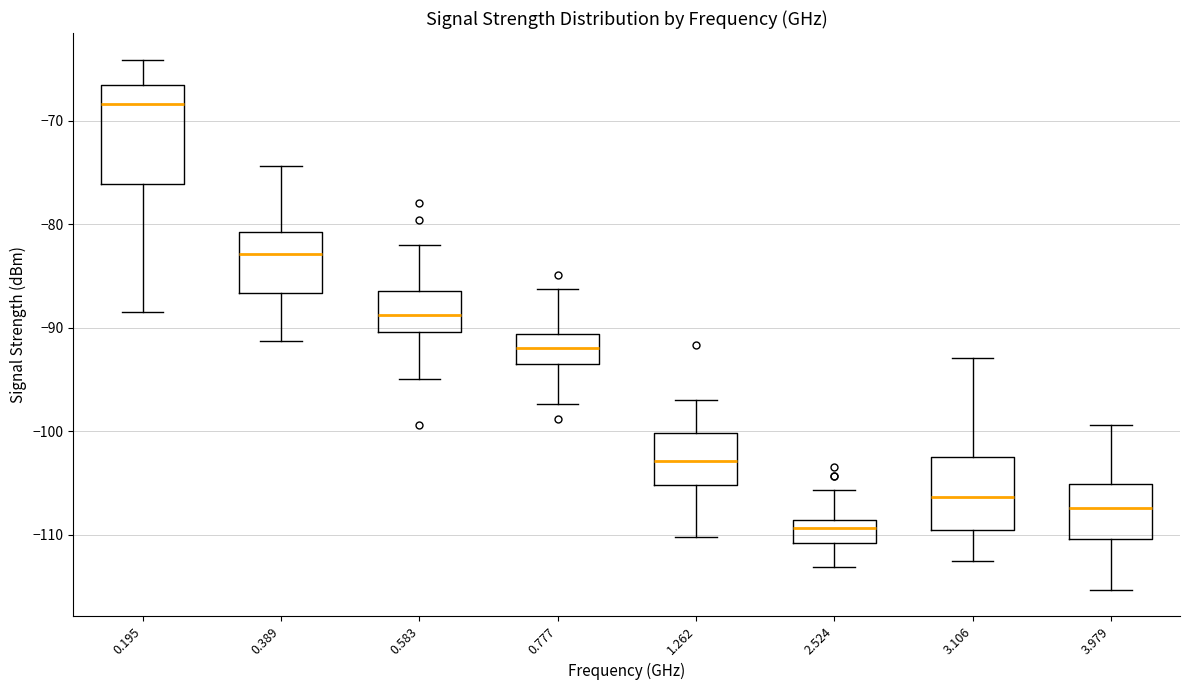

Comparing the boxes themselves (not the whiskers), which one is the tallest?

0.195